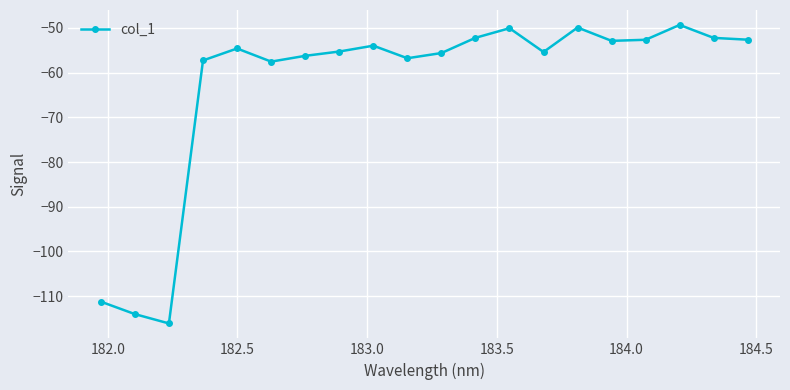

How many categories are shown in the chart?

20